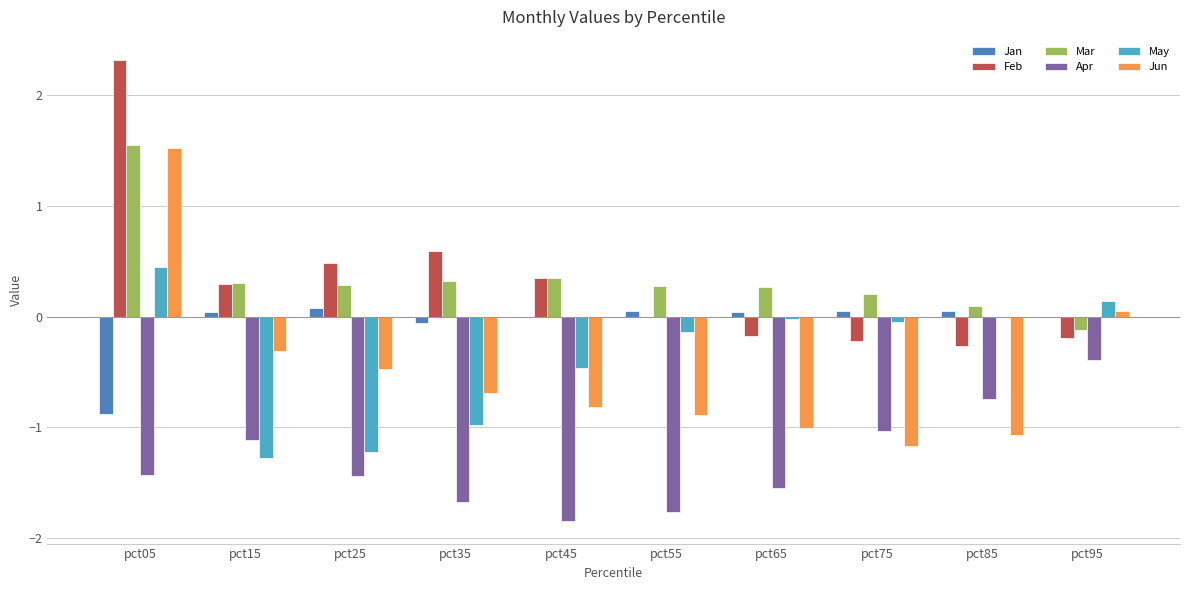

Are the bars grouped side by side (vs. stacked)?

Yes